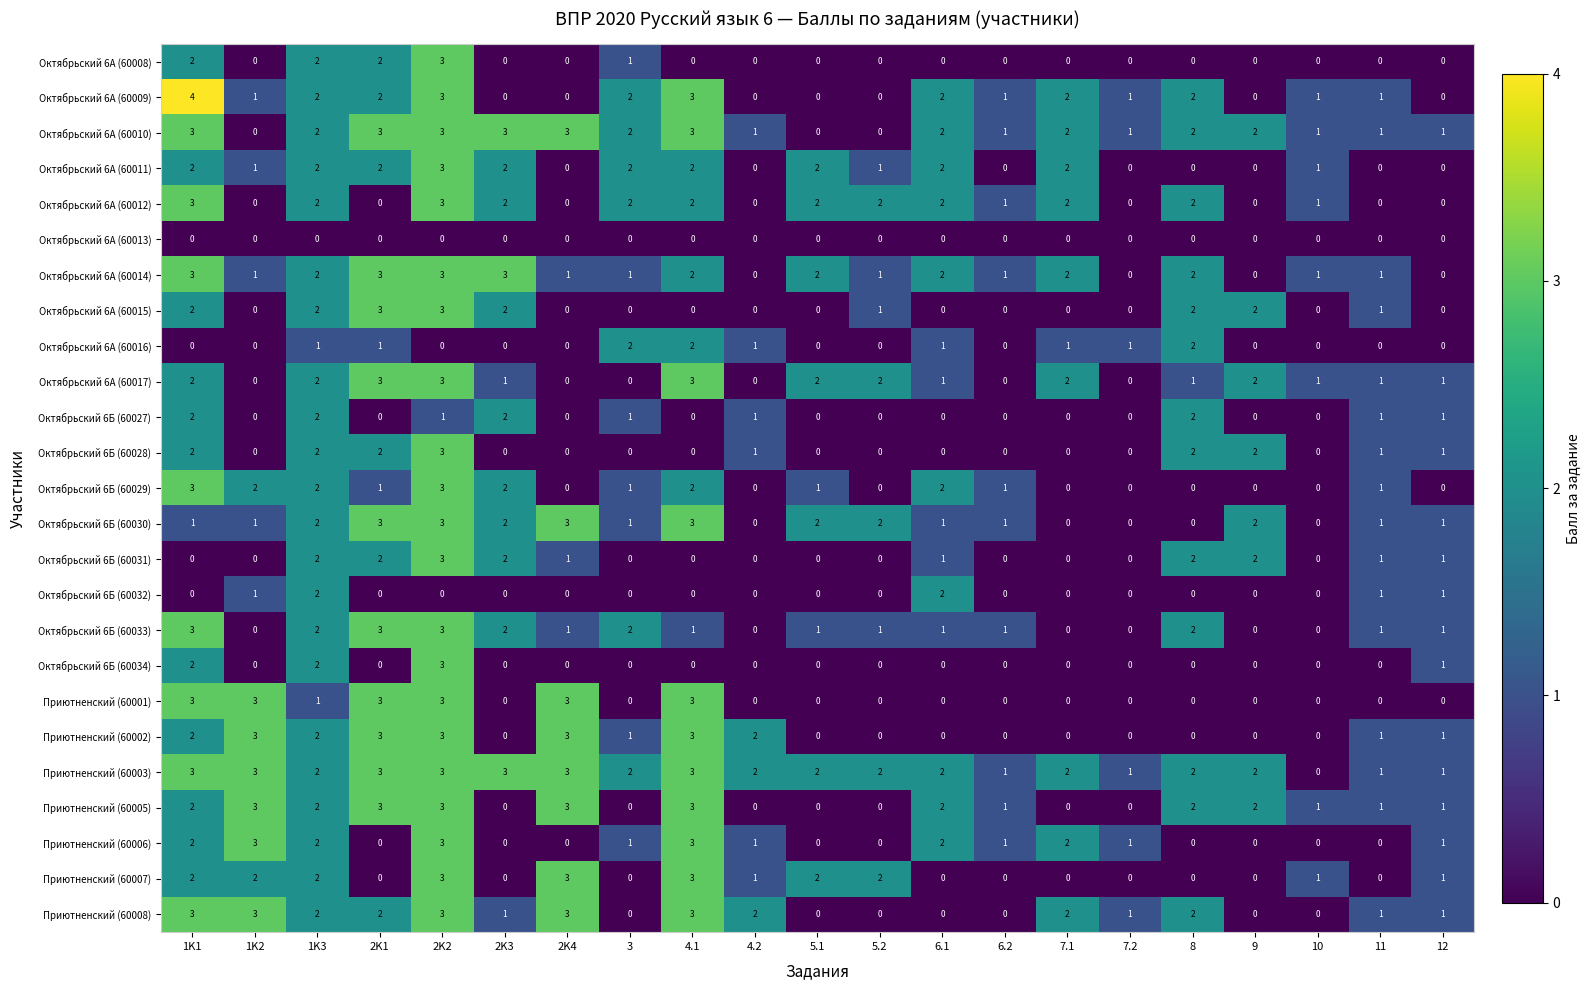

How many data points does each series have?

21